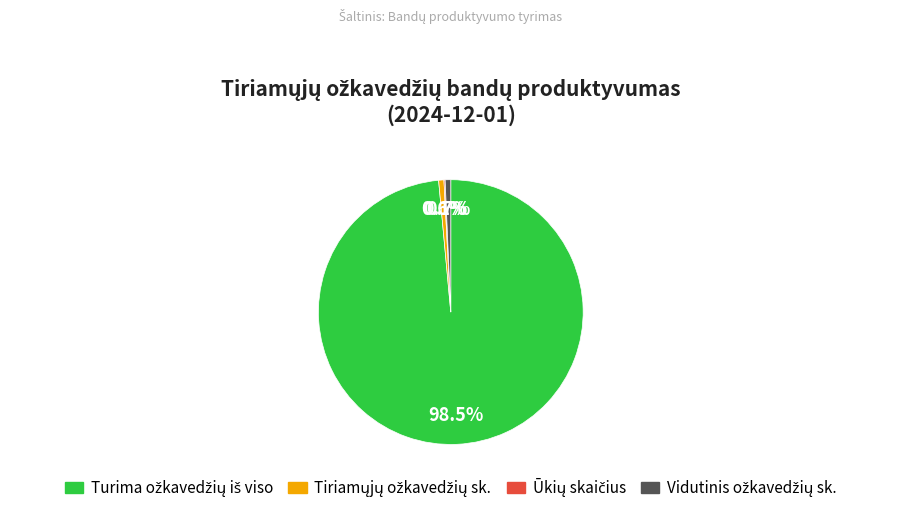

Is there a majority slice in this chart?

Yes